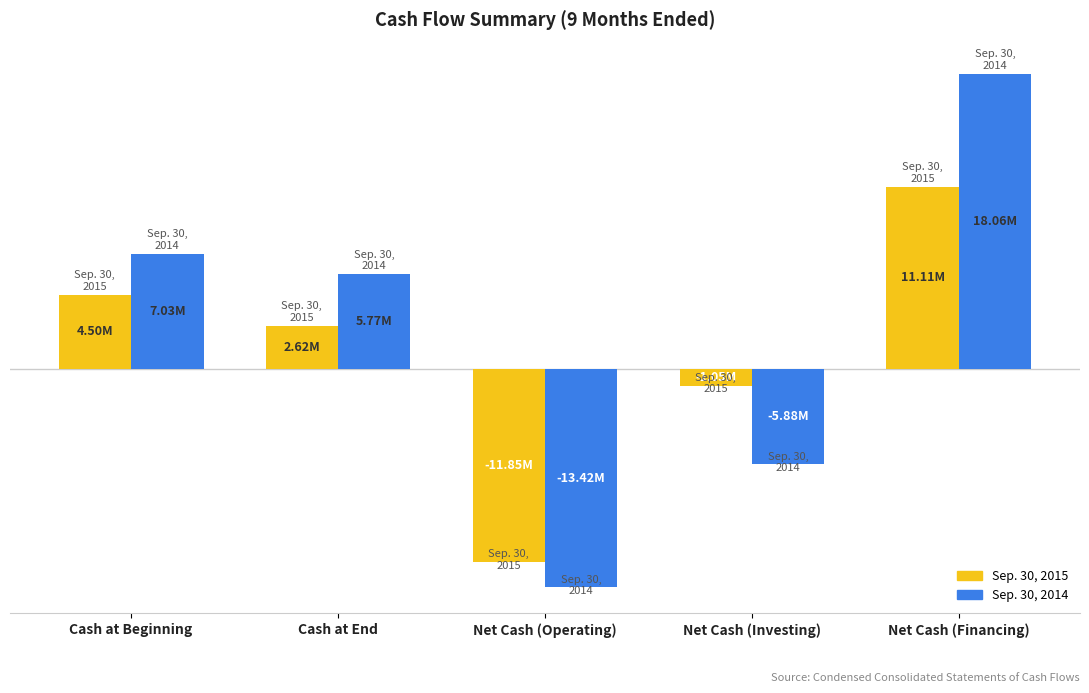

At which category is the sum across all series the highest?

Net Cash (Financing)